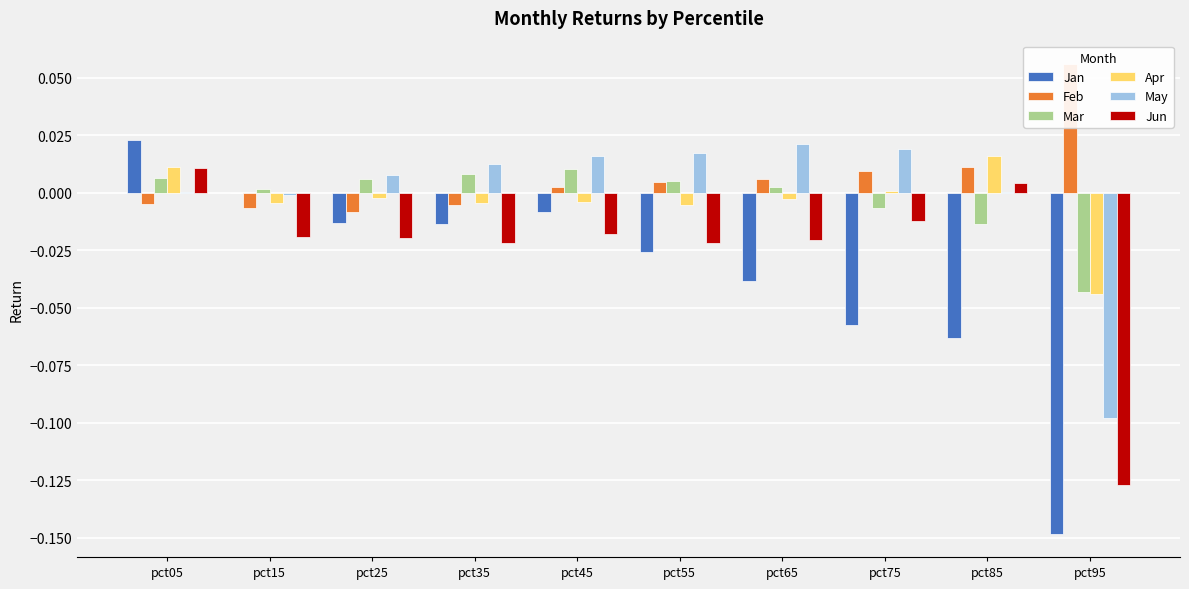

At which label does Jan reach its peak?

pct05